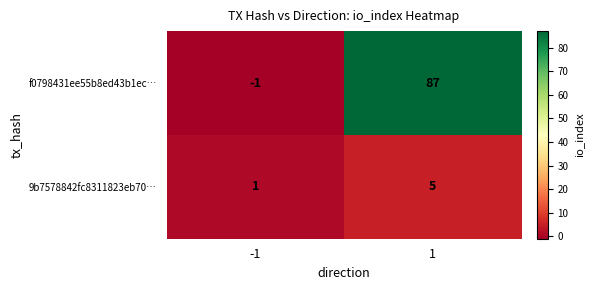

What is the minimum value shown in the chart?

-1